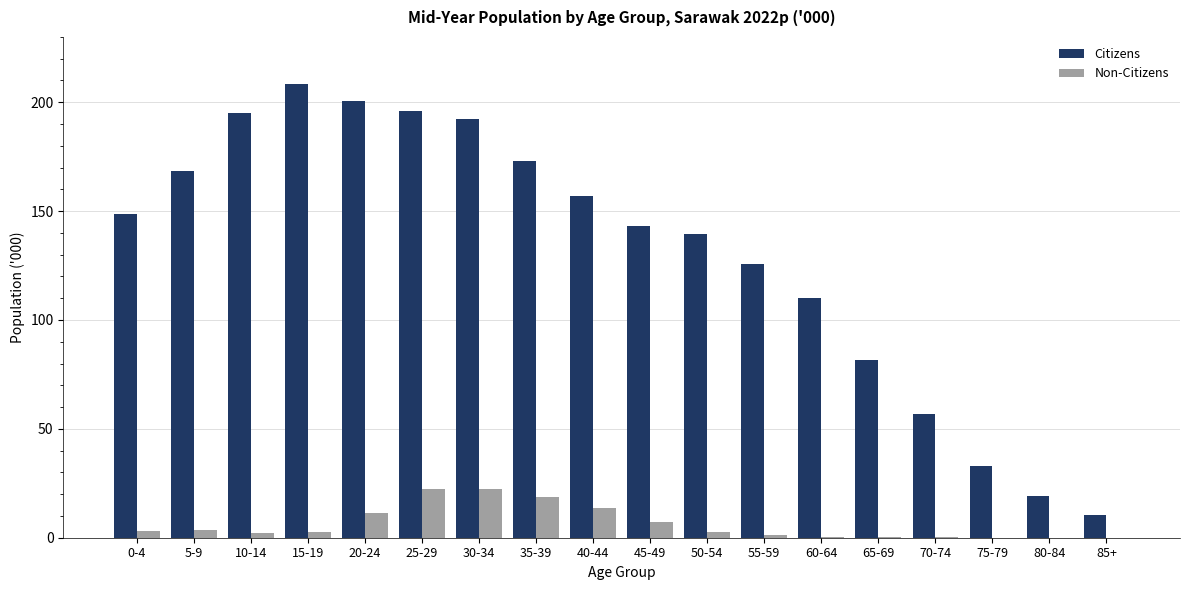

Count the number of categories in the chart.

18